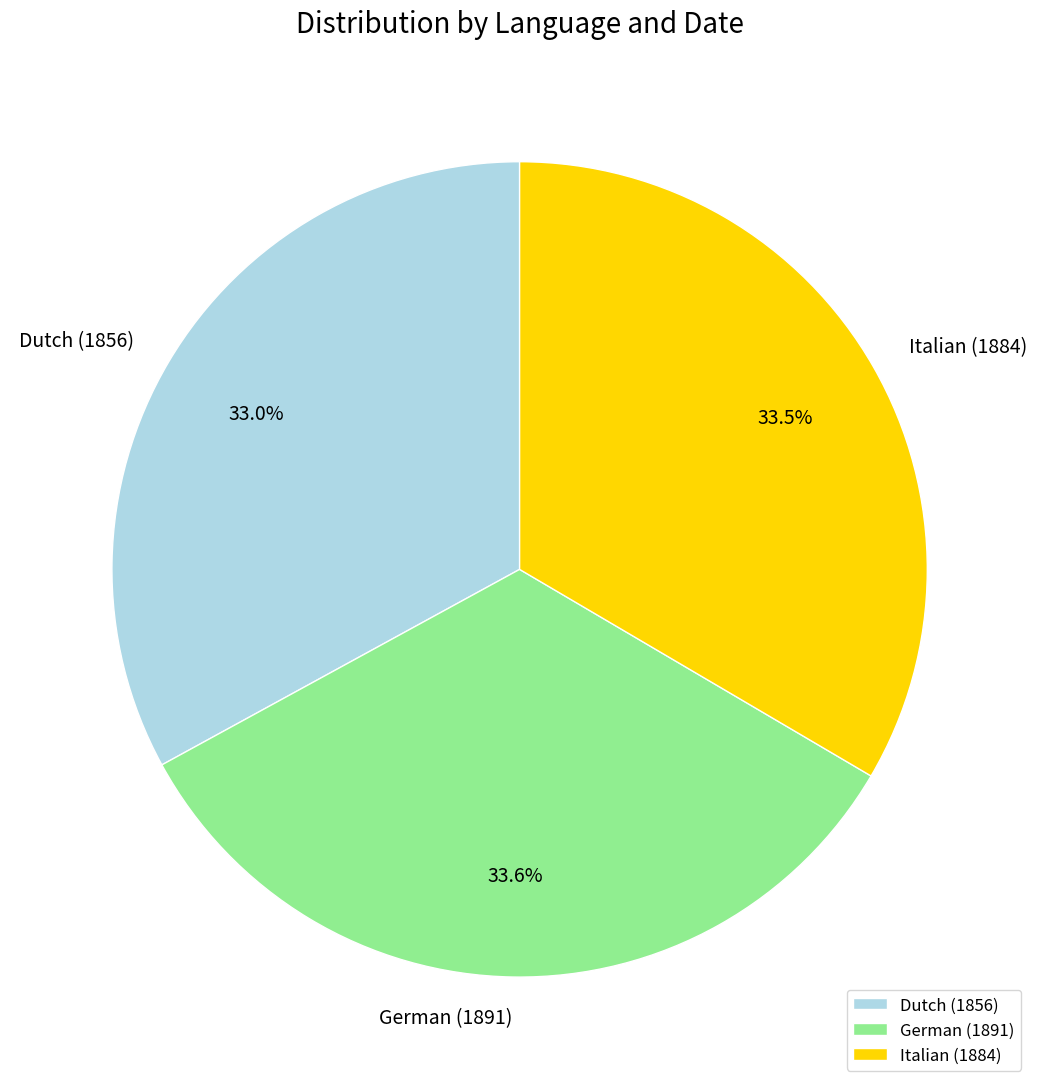

What is the total percentage of Dutch (1856) and Italian (1884)?

66.4%